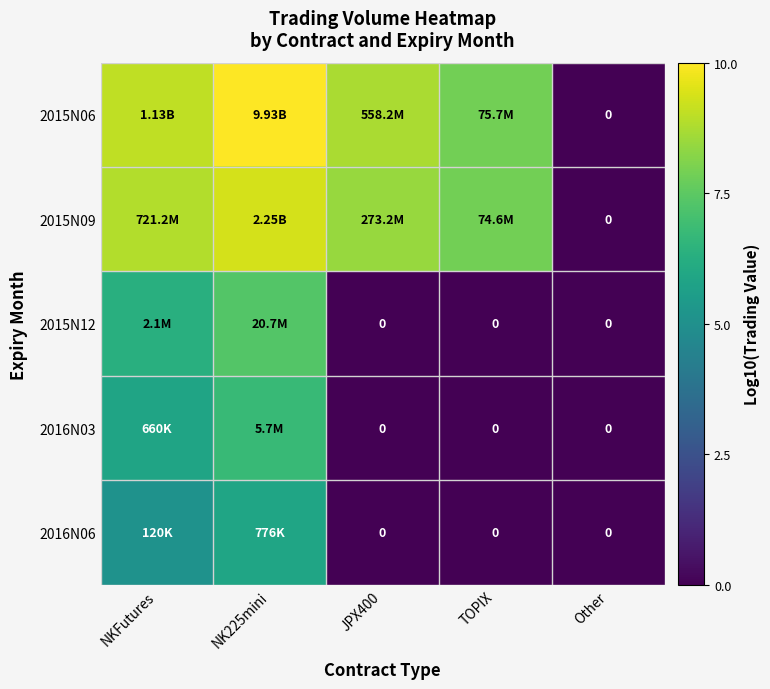

How many 2016N03 values are between 0 and 5?

3